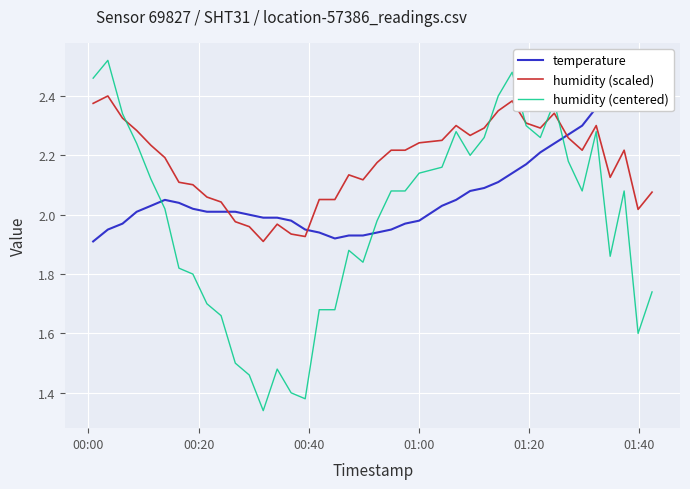

Reading left to right, extract all data points from this chart.

temperature: 1.9	1.9	2.0	2.0	2.0	2.0	2.0	2.0	2.0	2.0	2.0	2.0	2.0	2.0	2.0	1.9	1.9	1.9	1.9	1.9	1.9	1.9	2.0	2.0	2.0	2.0	2.1	2.1	2.1	2.1	2.2	2.2	2.2	2.3	2.3	2.4	2.4	2.4	2.4	2.4
humidity (scaled): 2.4	2.4	2.3	2.3	2.2	2.2	2.1	2.1	2.1	2.0	2.0	2.0	1.9	2.0	1.9	1.9	2.1	2.1	2.1	2.1	2.2	2.2	2.2	2.2	2.3	2.3	2.3	2.3	2.4	2.4	2.3	2.3	2.3	2.3	2.2	2.3	2.1	2.2	2.0	2.1
humidity (centered): 2.5	2.5	2.3	2.2	2.1	2.0	1.8	1.8	1.7	1.7	1.5	1.5	1.3	1.5	1.4	1.4	1.7	1.7	1.9	1.8	2.0	2.1	2.1	2.1	2.2	2.3	2.2	2.3	2.4	2.5	2.3	2.3	2.4	2.2	2.1	2.3	1.9	2.1	1.6	1.7